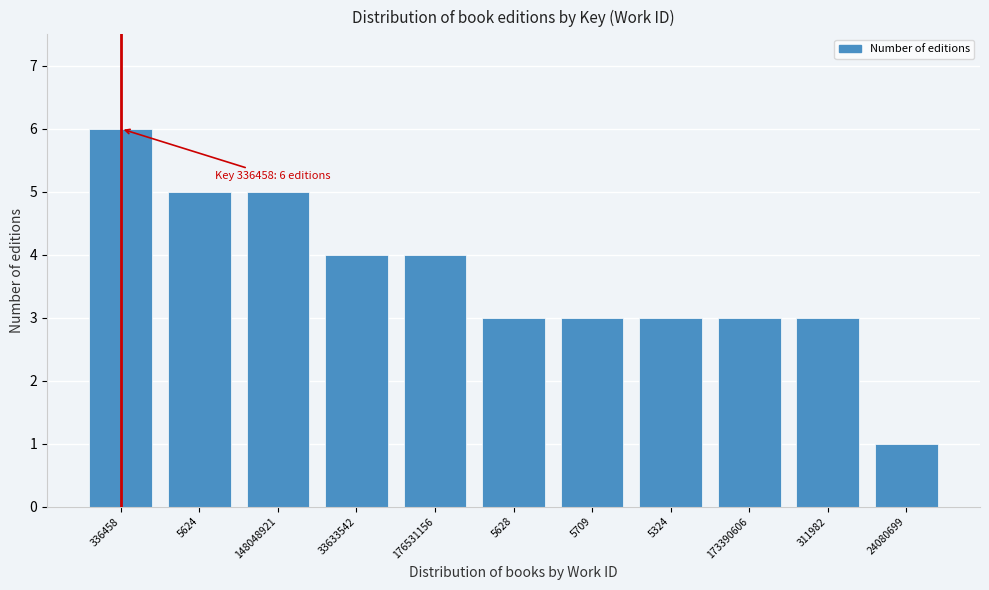

Reading left to right, list all the values displayed in this chart.

336458=6	5624=5	148048921=5	33633542=4	176531156=4	5628=3	5709=3	5324=3	173390606=3	311982=3	24080699=1